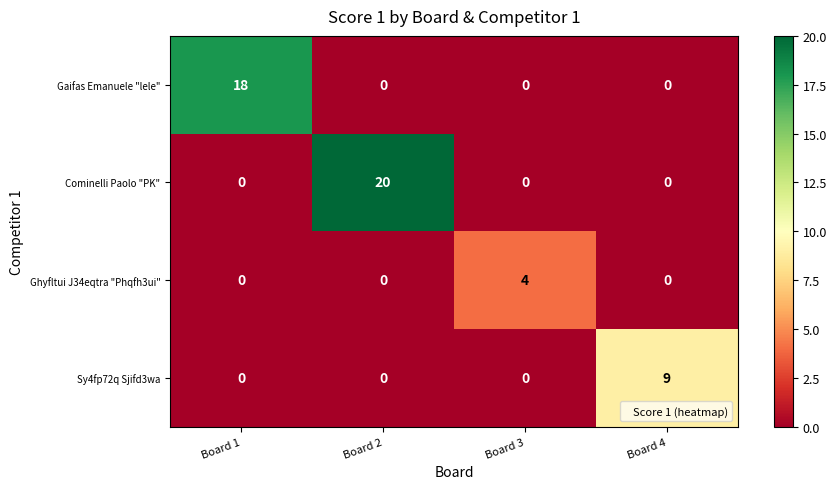

Which series has the largest total across all categories?

Cominelli Paolo "PK"